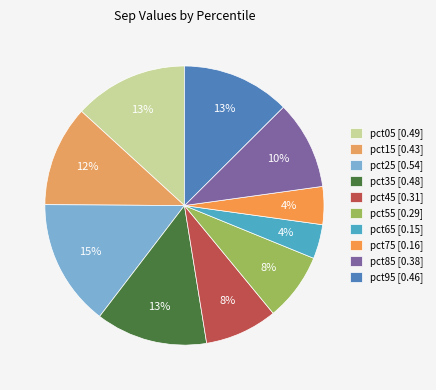

Is there a majority slice in this chart?

No